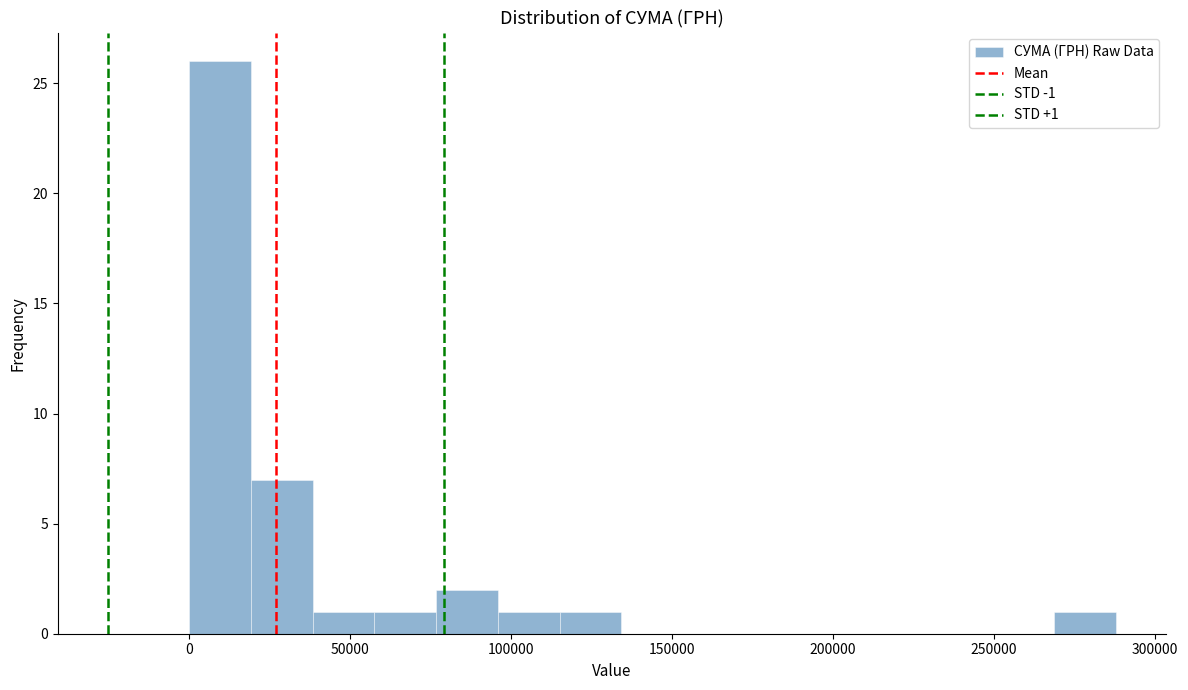

Around what value on the x-axis is the tallest bar? Give the approximate position of its centre, as read against the axis.

10000